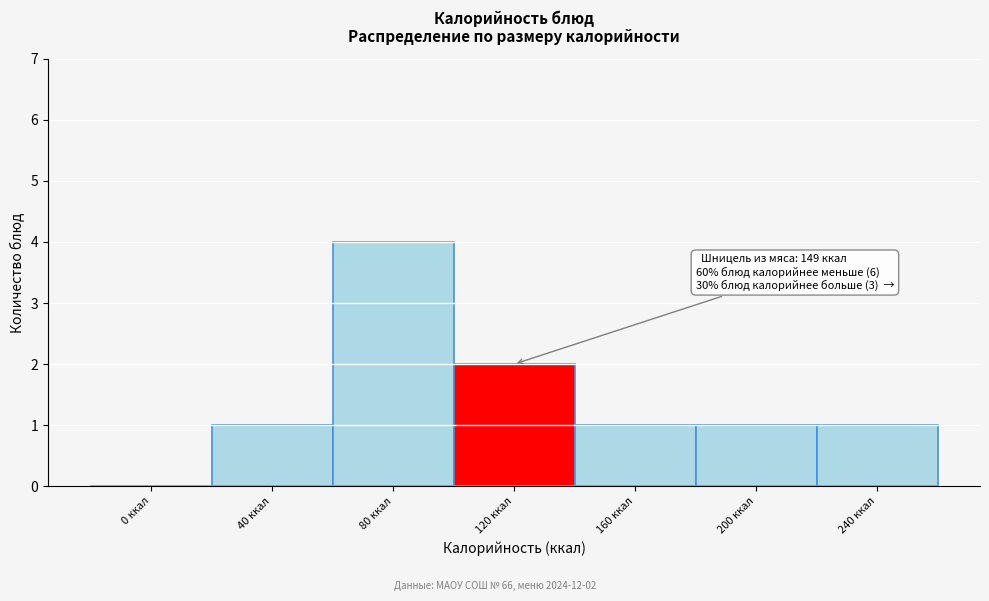

Reading left to right, what are all the values shown in this chart?

0 ккал=0	40 ккал=1	80 ккал=4	120 ккал=2	160 ккал=1	200 ккал=1	240 ккал=1